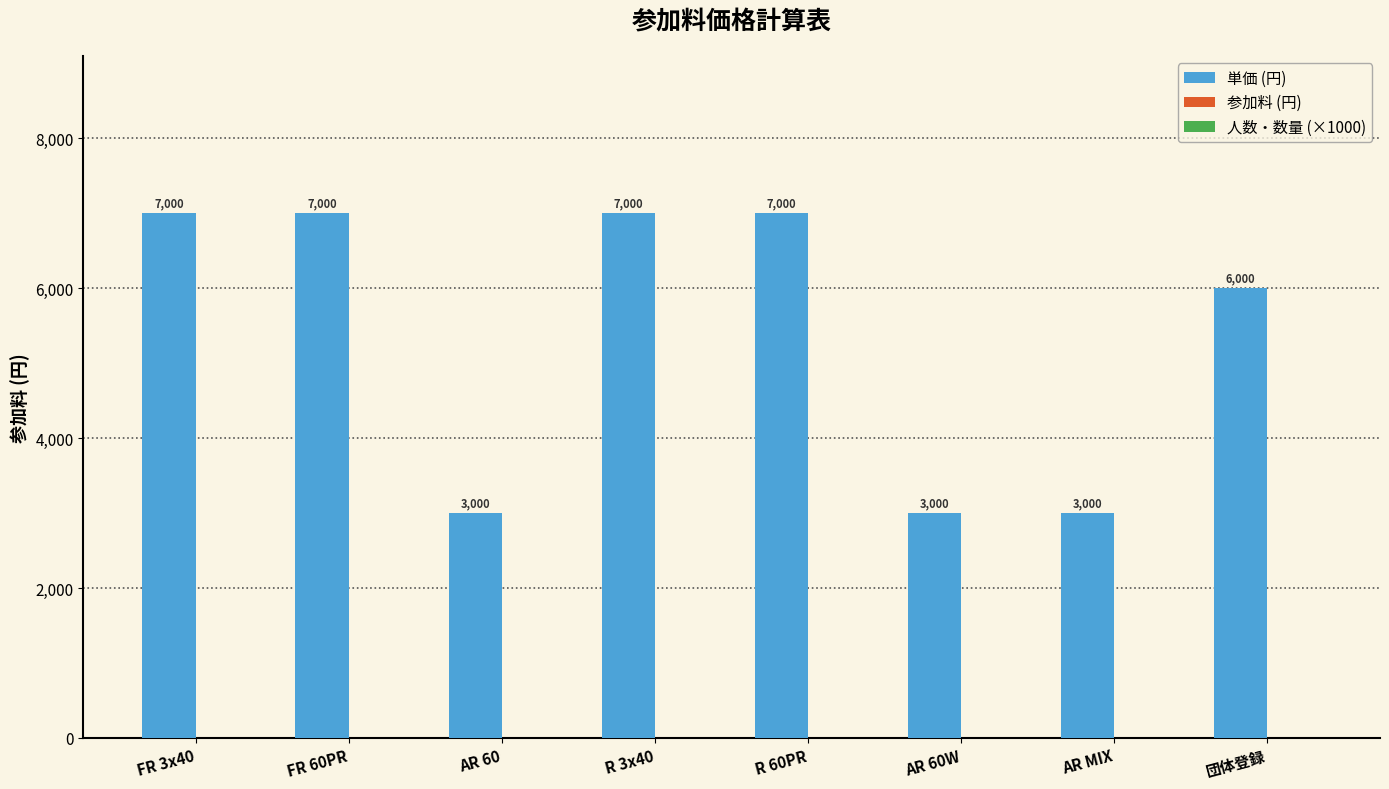

What value does the data have at AR MIX?

3000